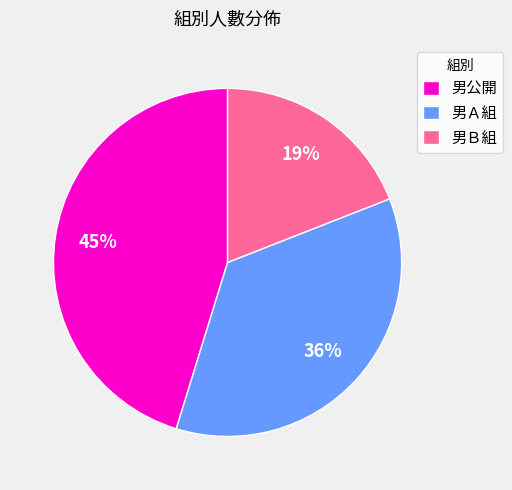

What is the largest slice in the pie chart?

男公開